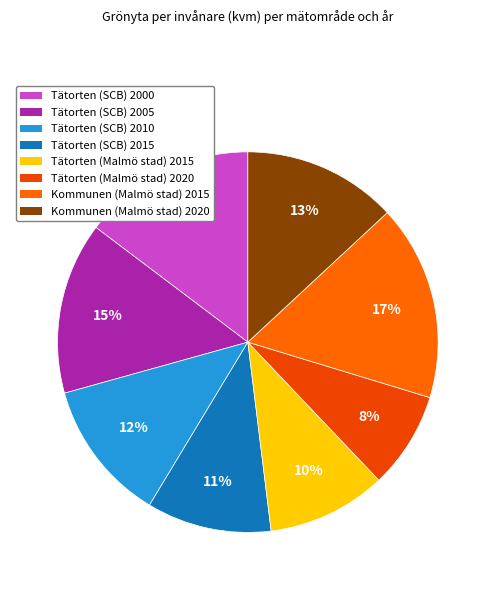

Does Kommunen (Malmö stad) 2015 account for over 50% of the chart?

No